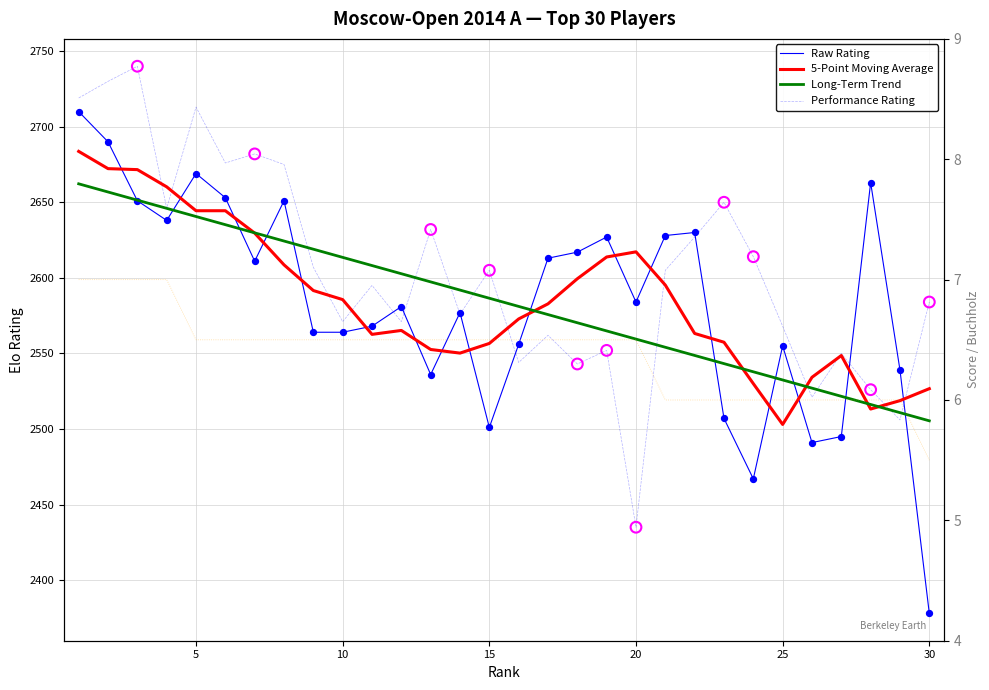

Which series has the widest spread of Y values?

Raw Rating